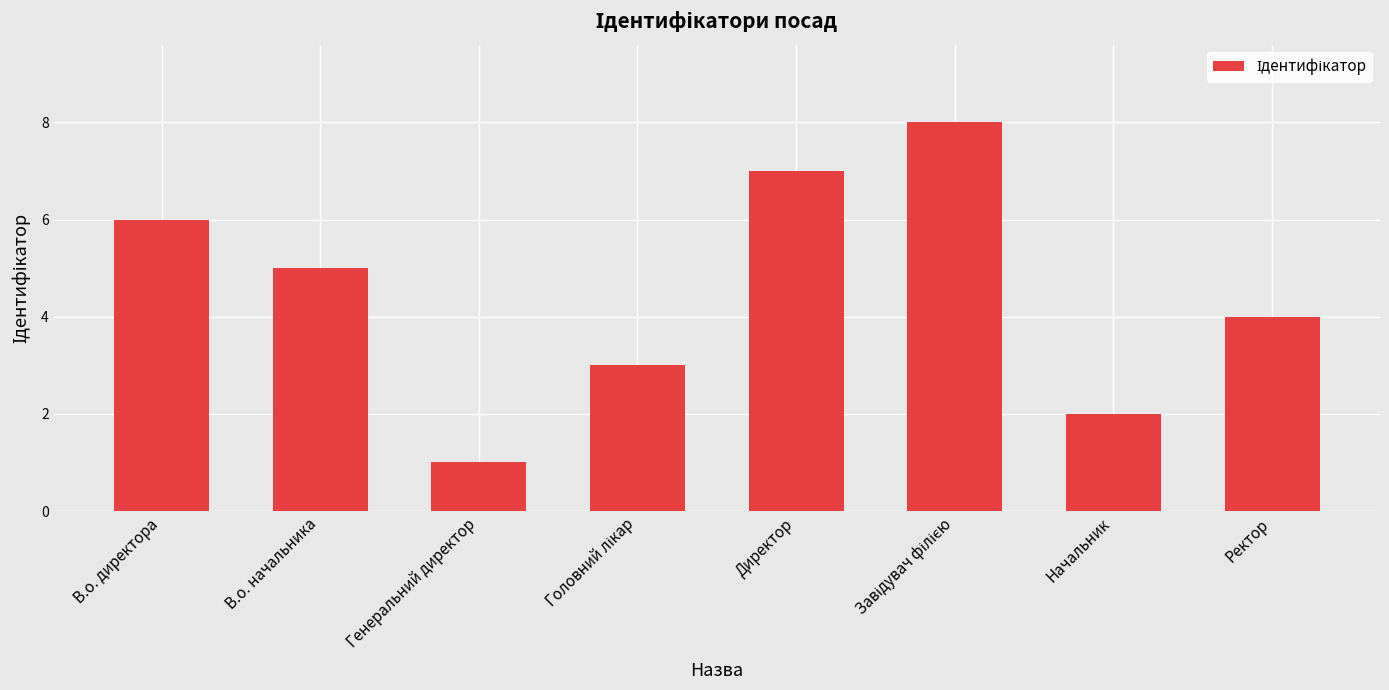

Where does the data first go above 5?

В.о. директора